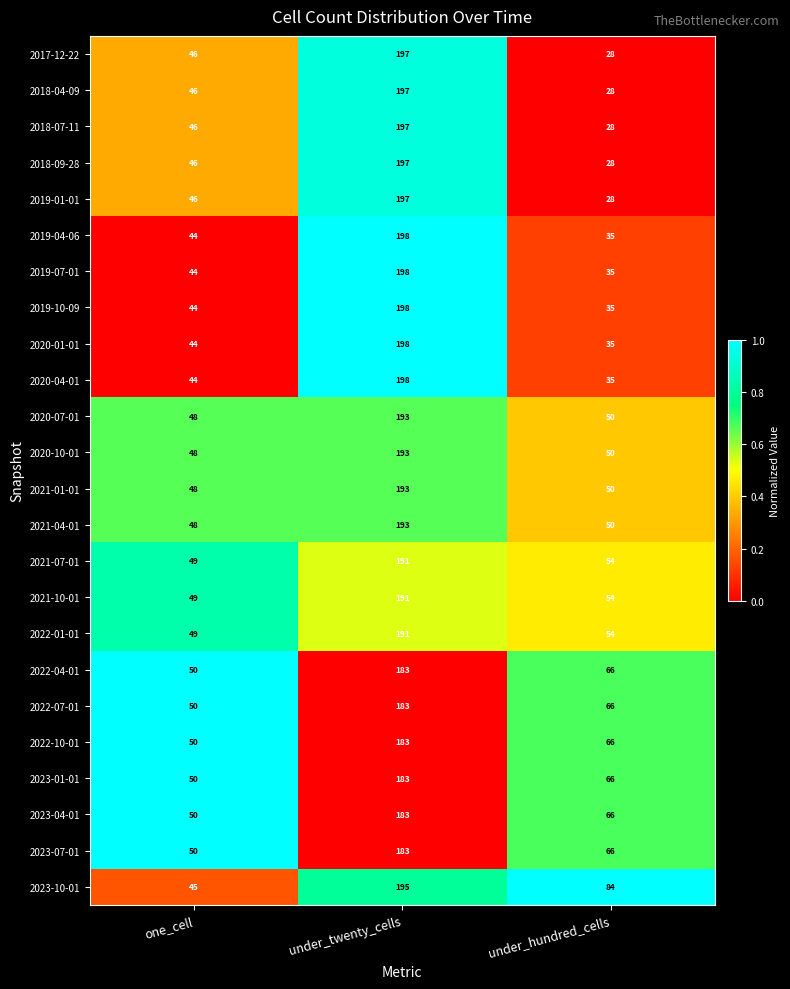

At how many categories does at least one series exceed 28?

3